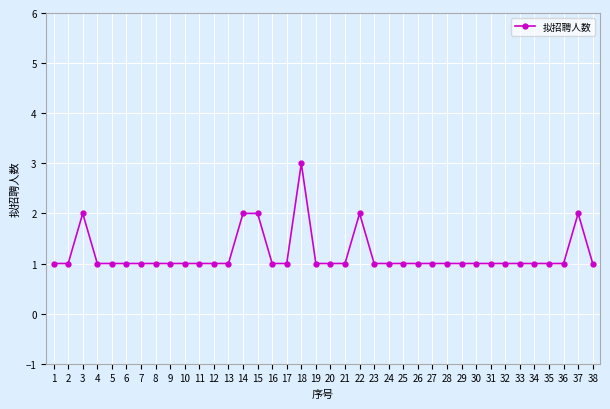

Reading left to right, transcribe all the data shown in this chart.

1	1	2	1	1	1	1	1	1	1	1	1	1	2	2	1	1	3	1	1	1	2	1	1	1	1	1	1	1	1	1	1	1	1	1	1	2	1